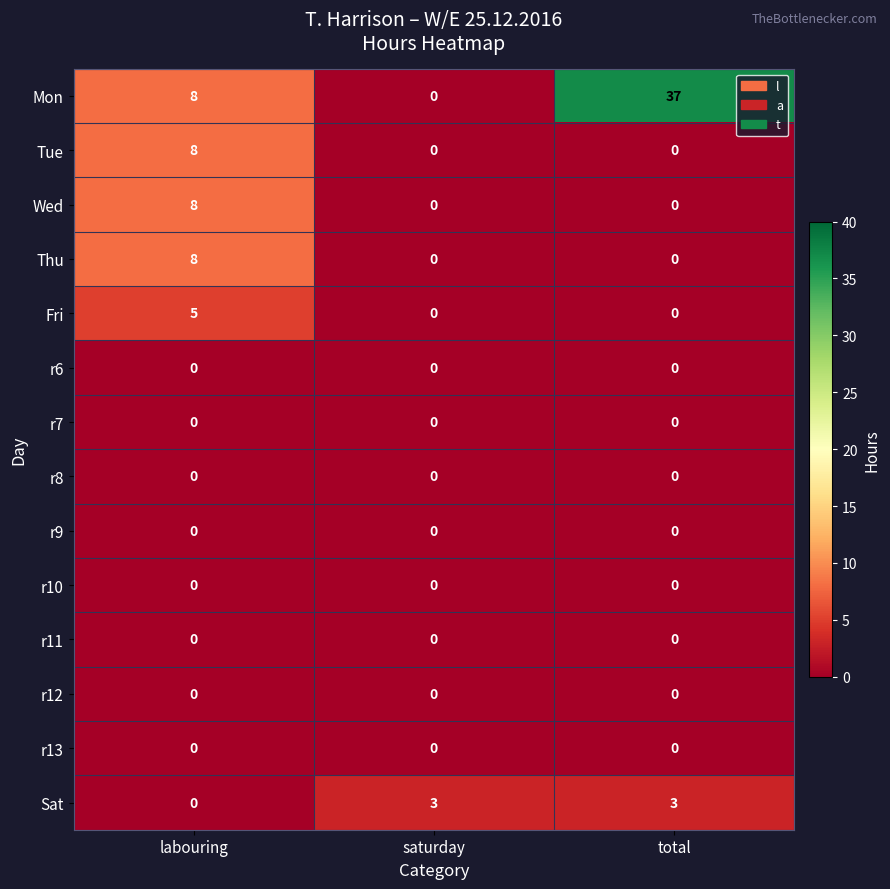

What is the total value across all series at labouring?

37